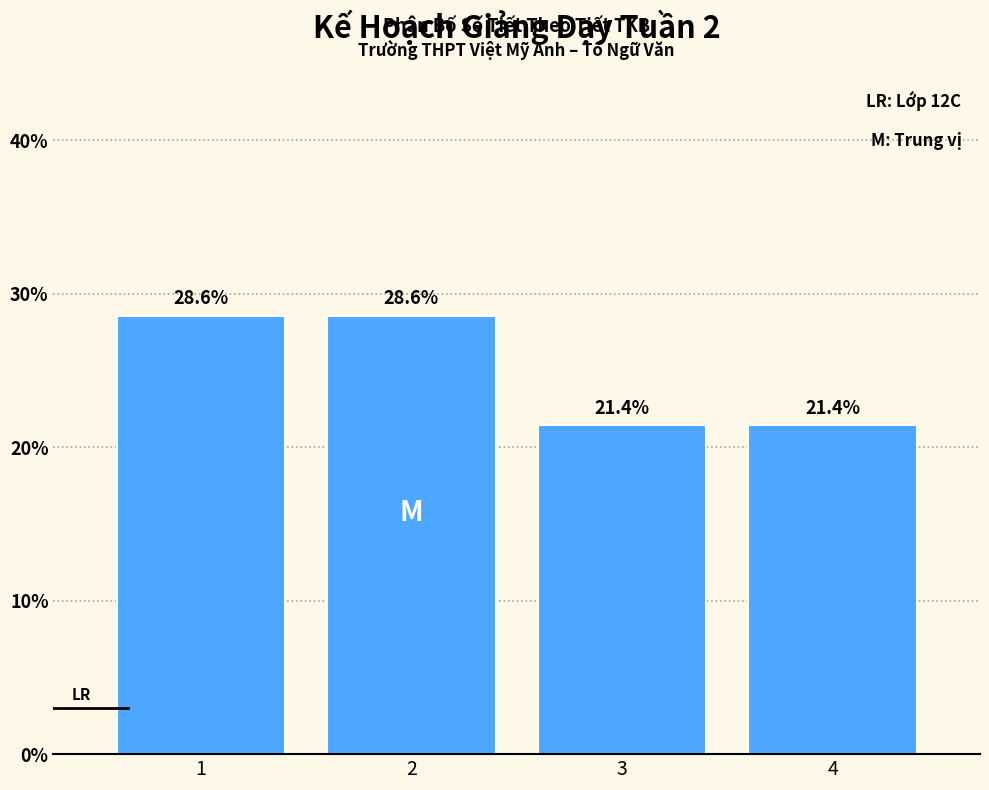

Reading right to left, what are all the values shown in this chart?

4=21.4	3=21.4	2=28.6	1=28.6